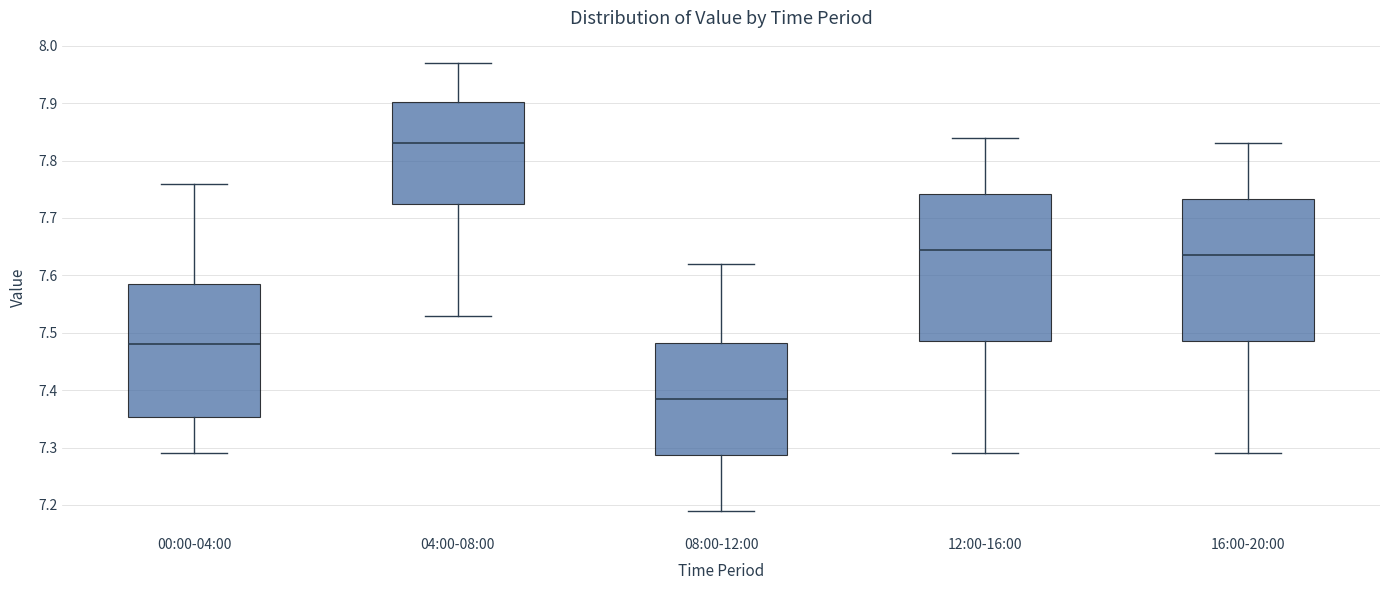

Reading left to right, transcribe this box plot: for each box, give where its median line is, the range the box spans, and where its two whiskers end, as read against the y-axis. The values are not printed on the chart, so give them approximately, as read against the axis.

00:00-04:00: median 7.48, box 7.35 to 7.59, whiskers 7.29 to 7.76
04:00-08:00: median 7.83, box 7.73 to 7.90, whiskers 7.53 to 7.97
08:00-12:00: median 7.39, box 7.29 to 7.48, whiskers 7.19 to 7.62
12:00-16:00: median 7.65, box 7.49 to 7.74, whiskers 7.29 to 7.84
16:00-20:00: median 7.64, box 7.49 to 7.73, whiskers 7.29 to 7.83